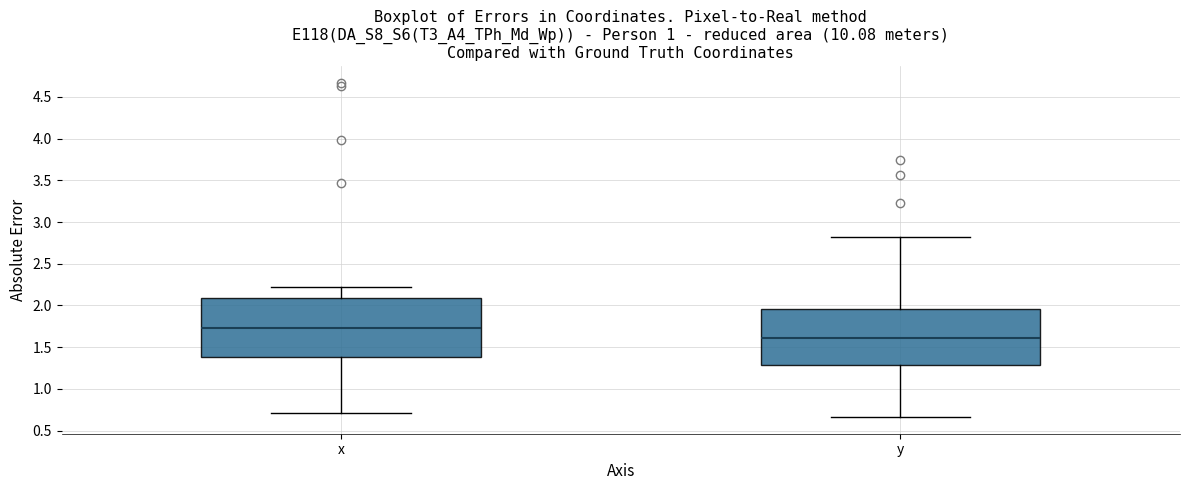

Reading left to right, transcribe this box plot: for each box, give where its median line is, the range the box spans, and where its two whiskers end, as read against the y-axis. The values are not printed on the chart, so give them approximately, as read against the axis.

x: median 1.75, box 1.40 to 2.10, whiskers 0.70 to 2.20
y: median 1.60, box 1.30 to 1.95, whiskers 0.65 to 2.80